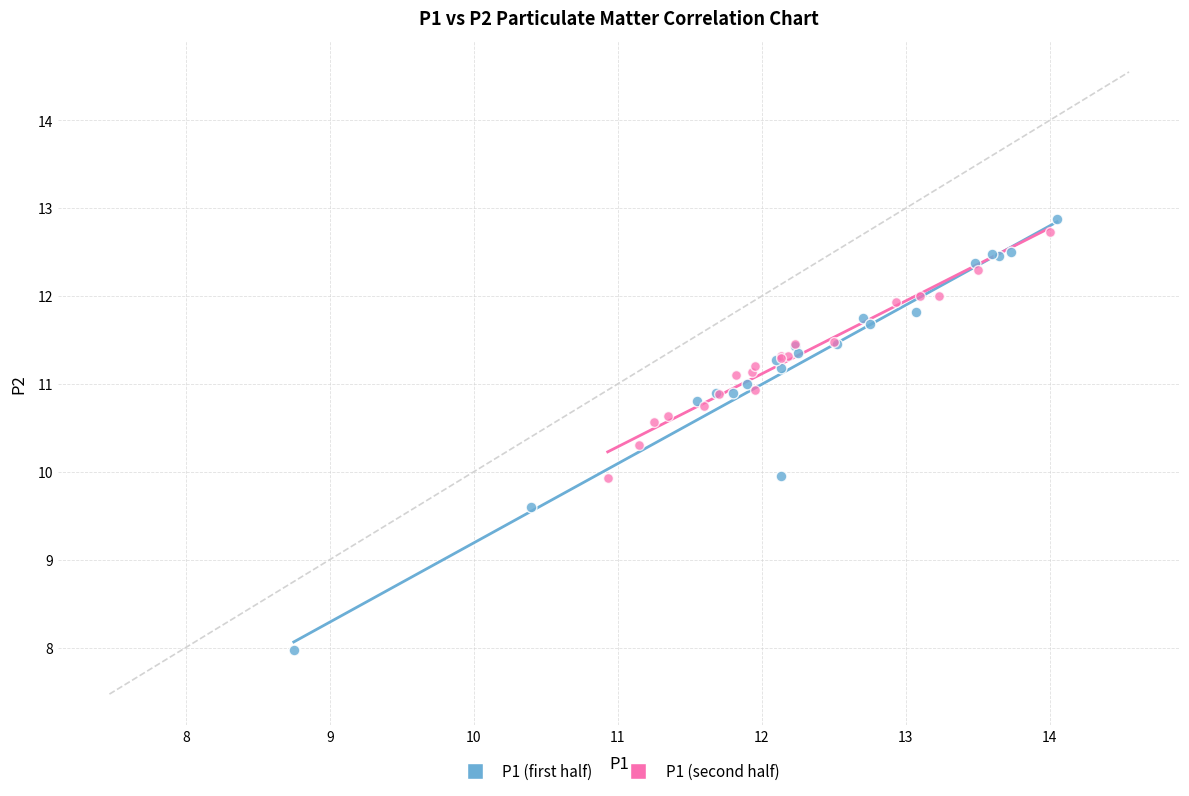

Which series reaches the minimum Y coordinate?

P1 (first half)